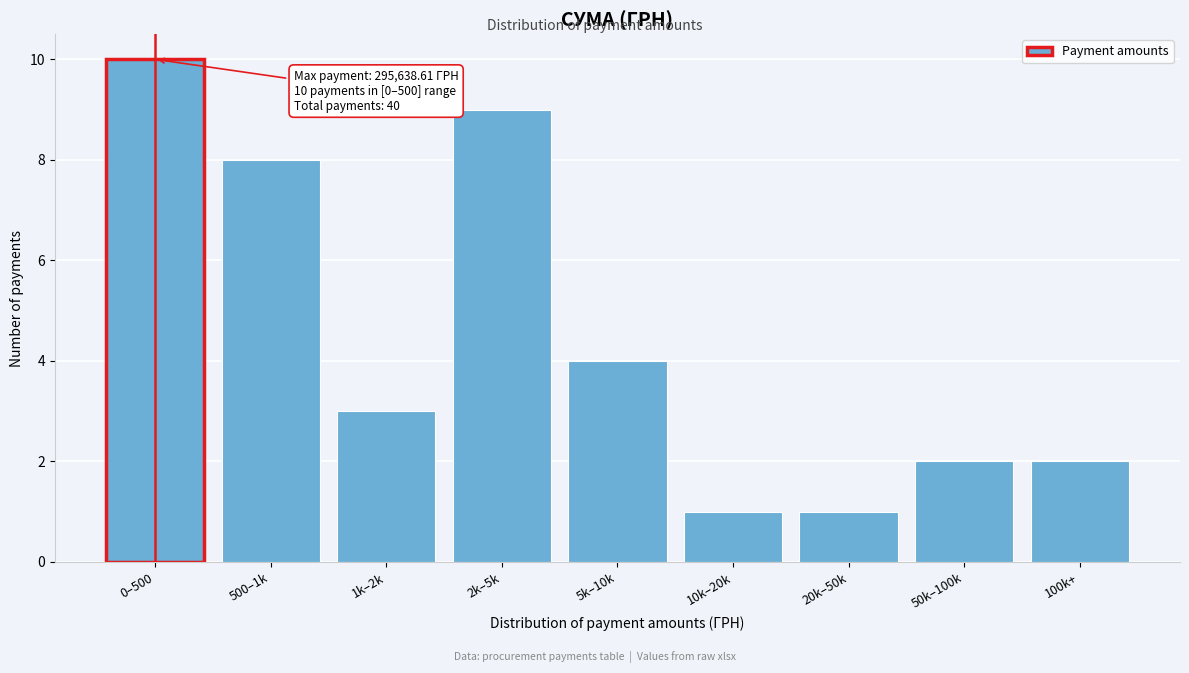

Reading left to right, what are all the values shown in this chart?

10	8	3	9	4	1	1	2	2